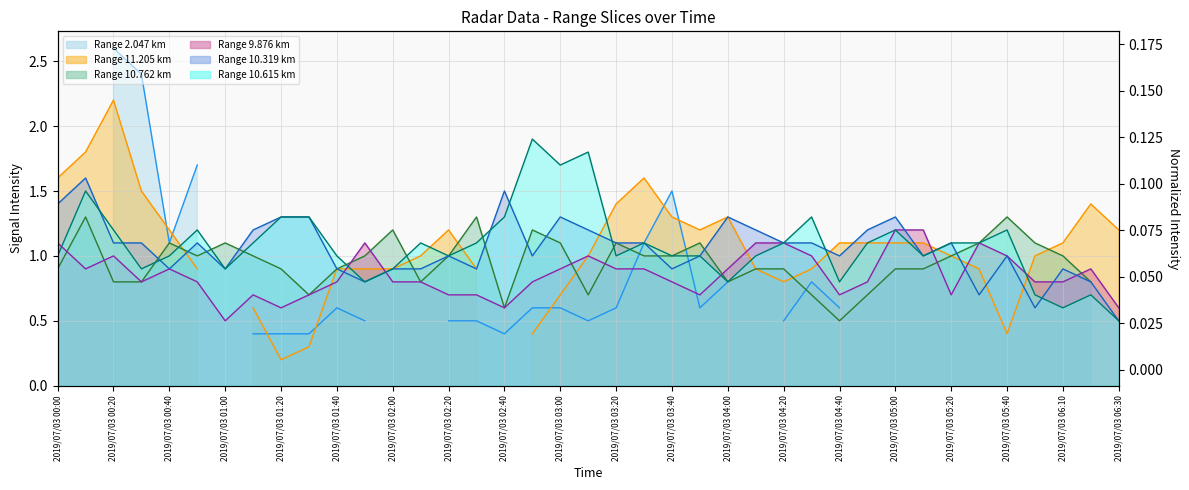

At which label does 10.319 first exceed 1?

2019/07/03 00:00